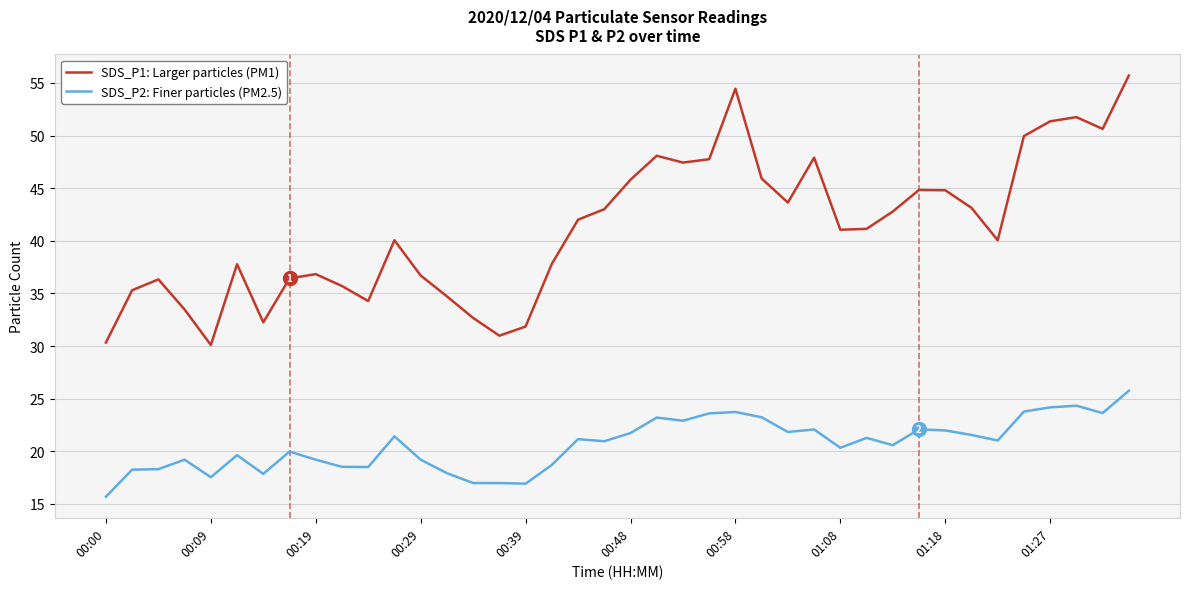

What is the smallest value displayed?

15.7